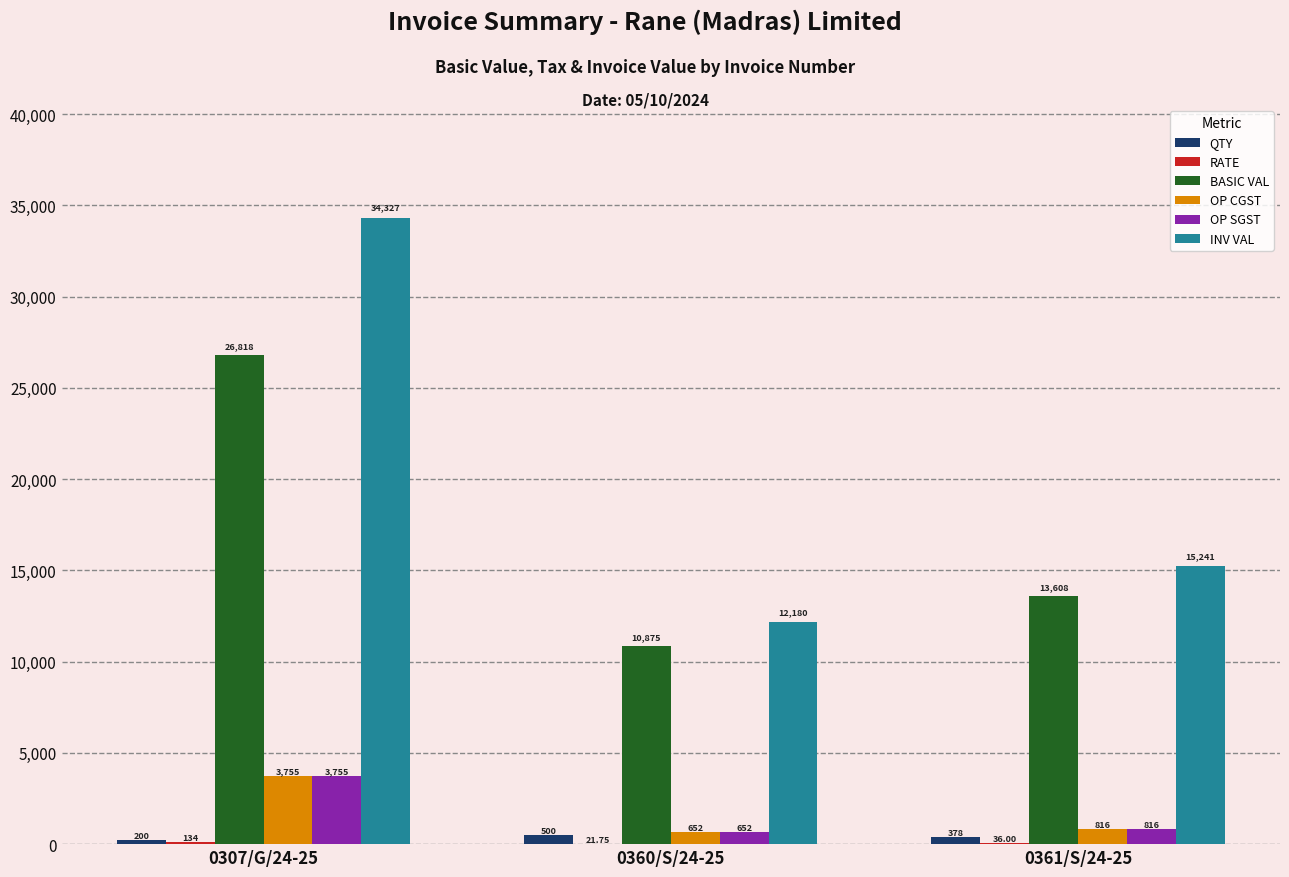

How many series are shown in this chart?

6